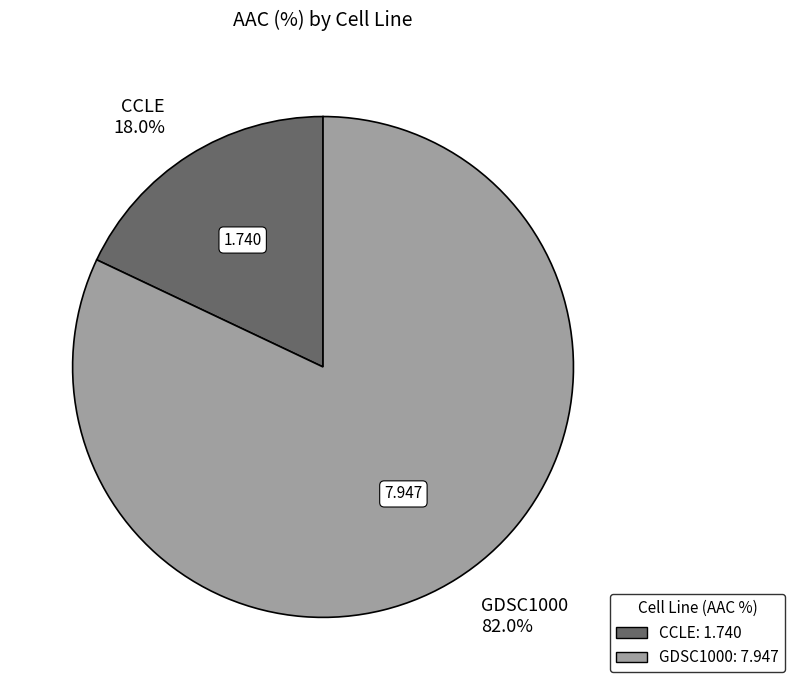

Is it true that GDSC1000 is 82% of the pie?

True